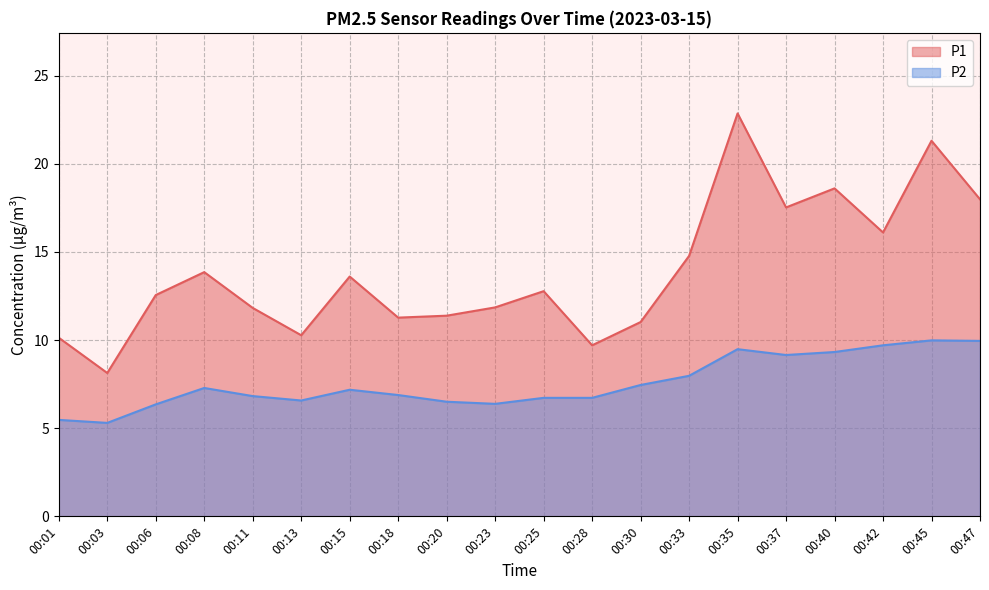

At which category does the chart reach its minimum across all series?

00:03